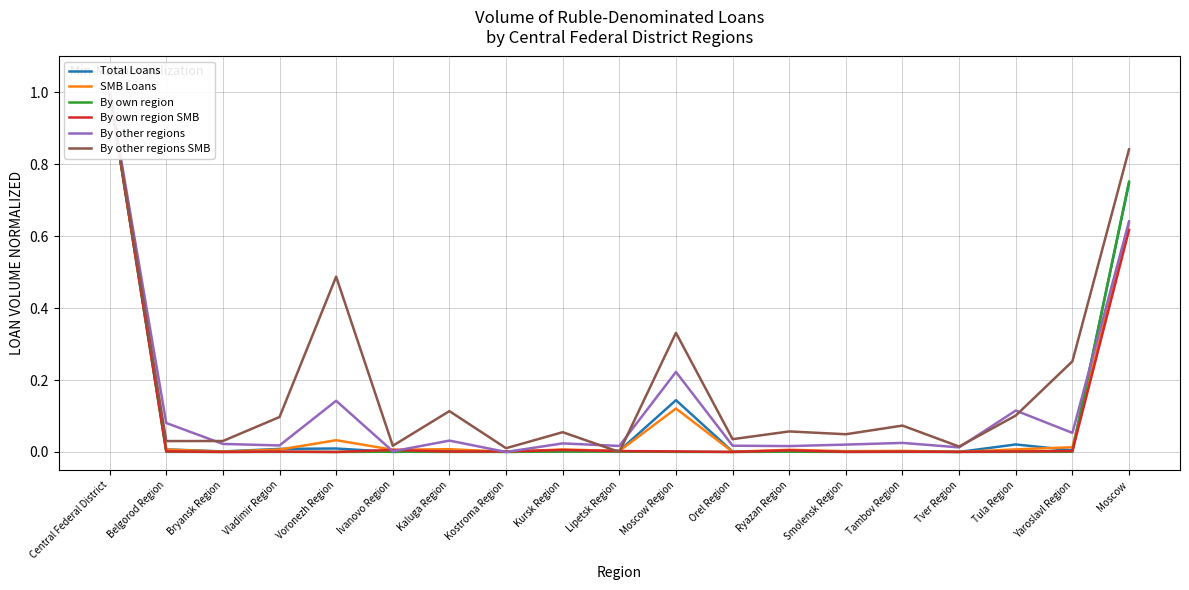

Between which two adjacent categories do Total Loans and By own region SMB first intersect?

Voronezh Region and Ivanovo Region